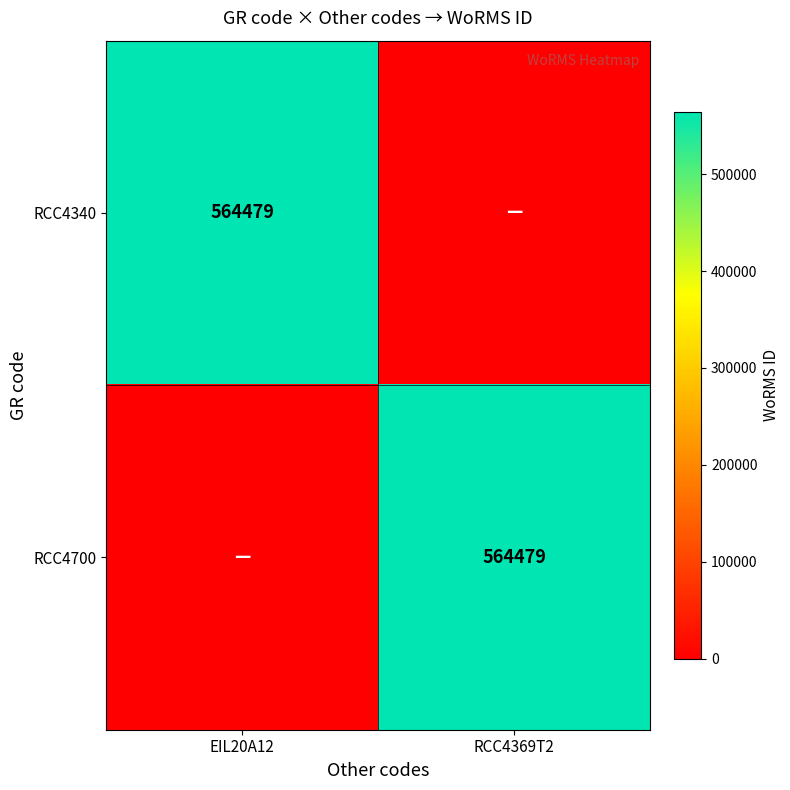

What is the difference between the highest and lowest values at RCC4369T2?

564479